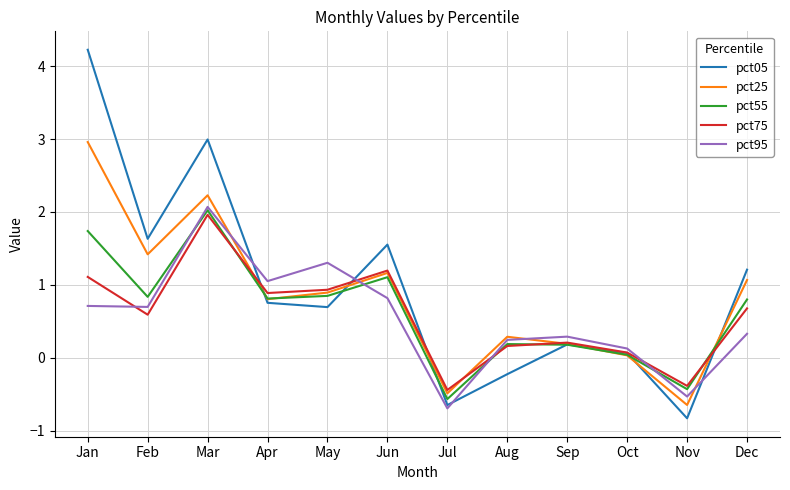

What is the difference between the pct55 values at May and Jul?

1.4